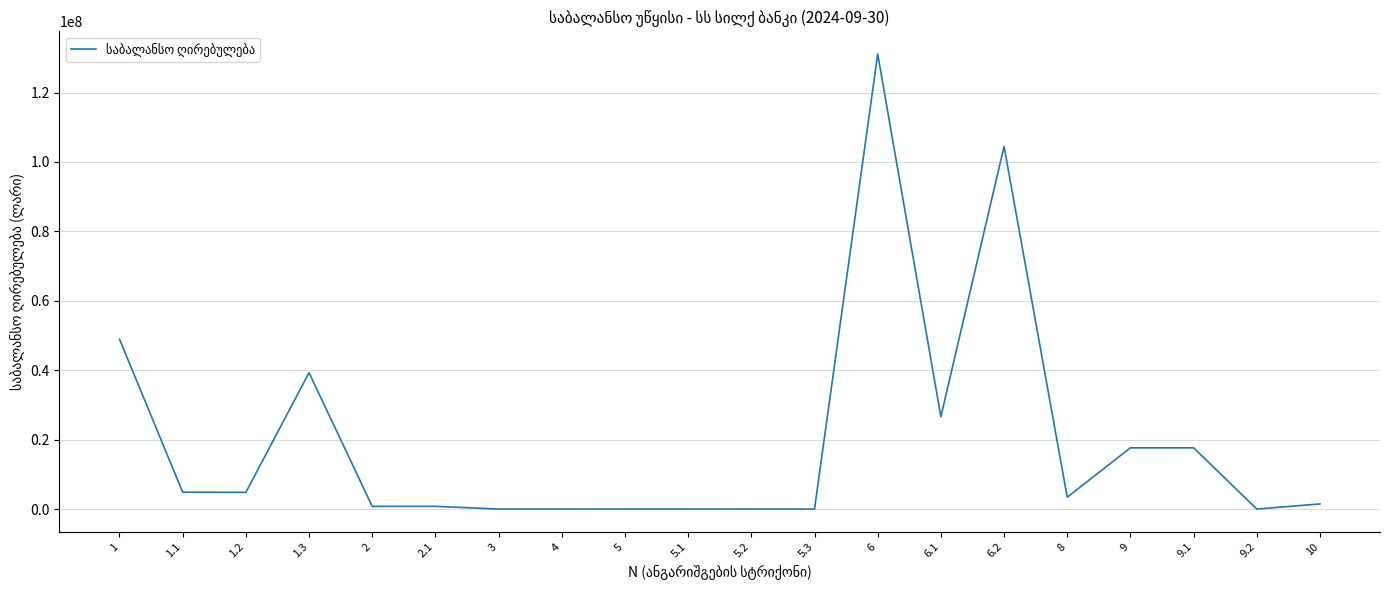

True or false: the data has more than 0 interior local peaks.

True